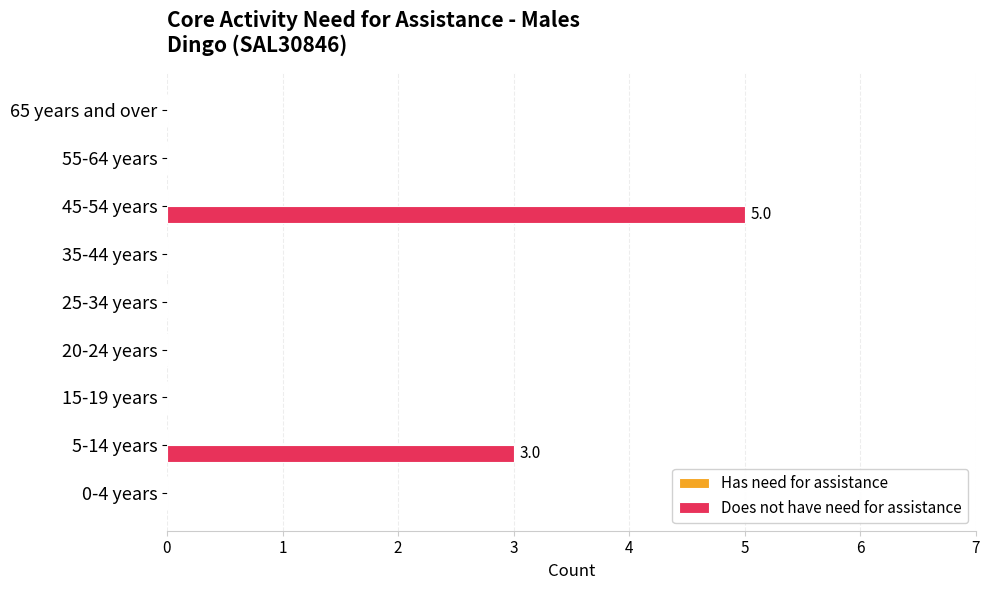

What is the sum of all values?

8